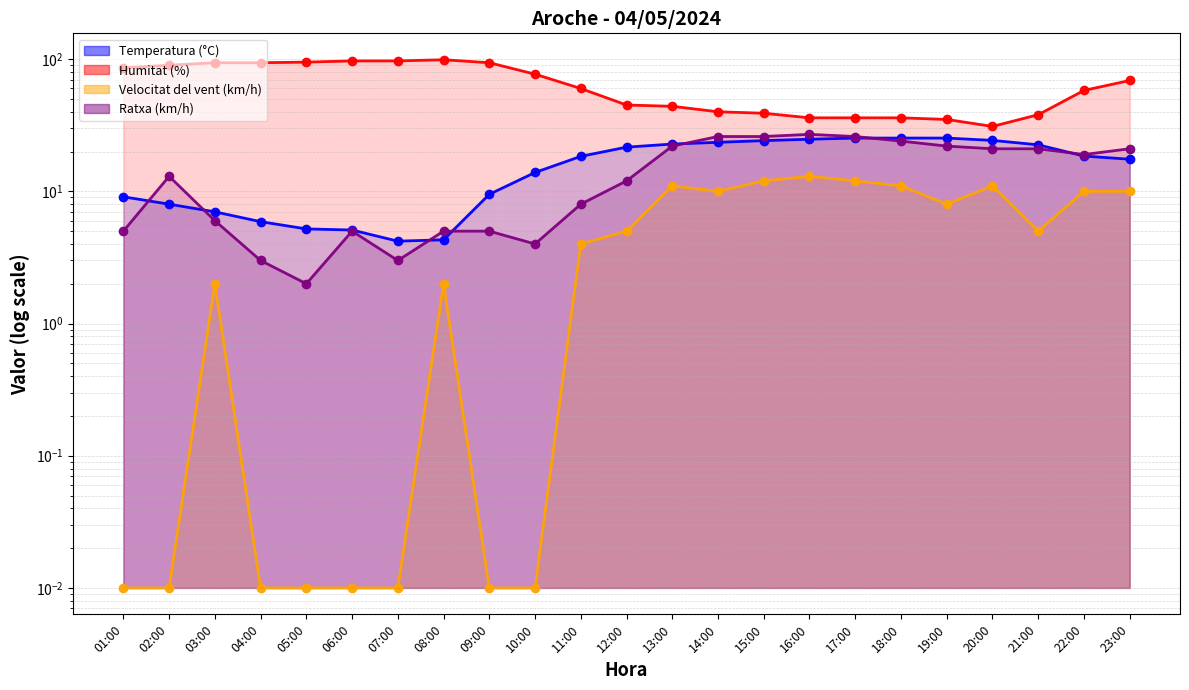

True or false: Temperatura (°C) has more than 2 points higher than both neighbors.

False